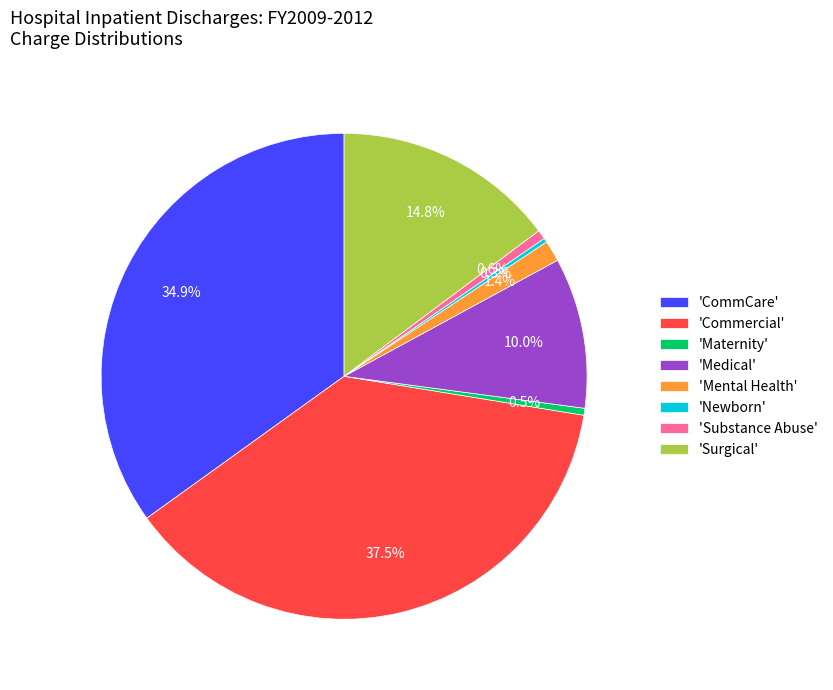

Is there a majority slice in this chart?

No